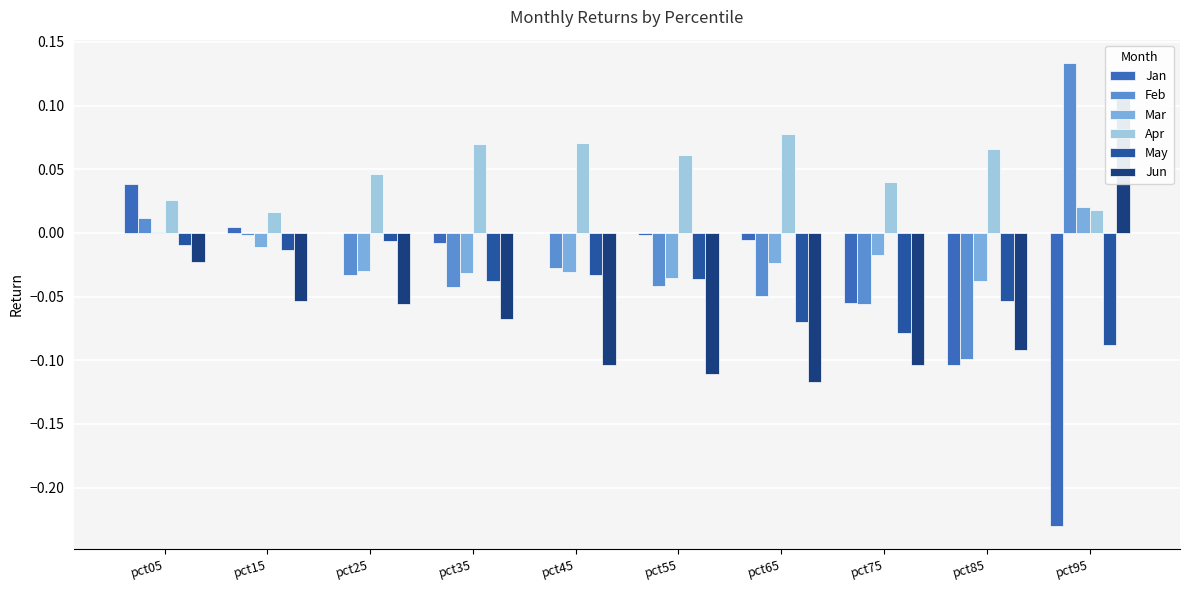

Which series has the largest range (max minus min)?

Jan